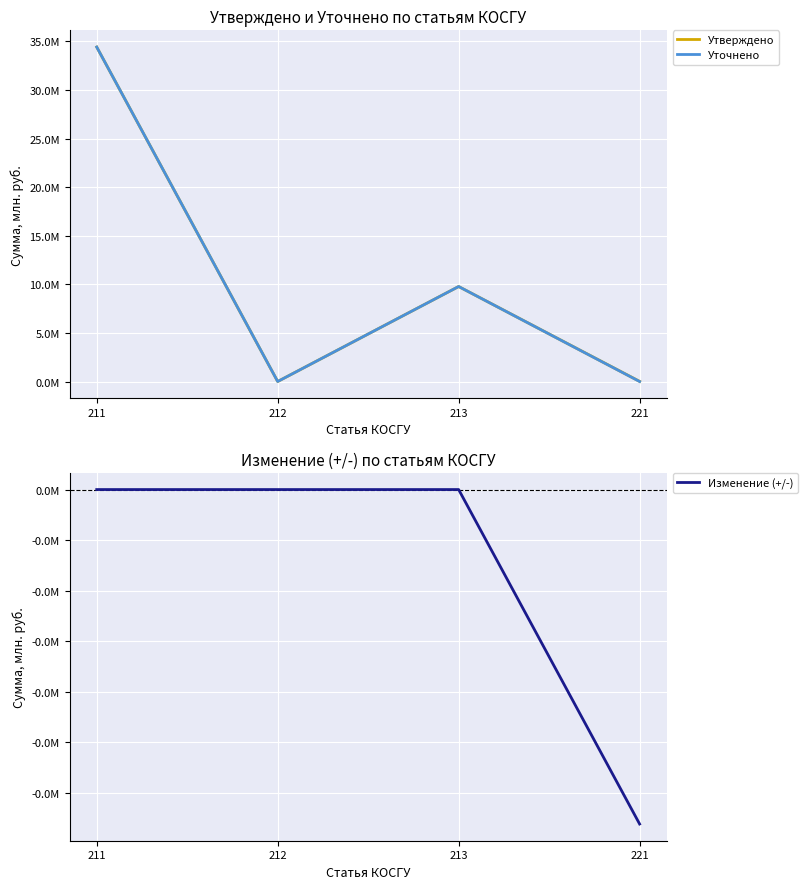

Is the value of Утверждено at 212 greater than the value of Уточнено at 211?

No